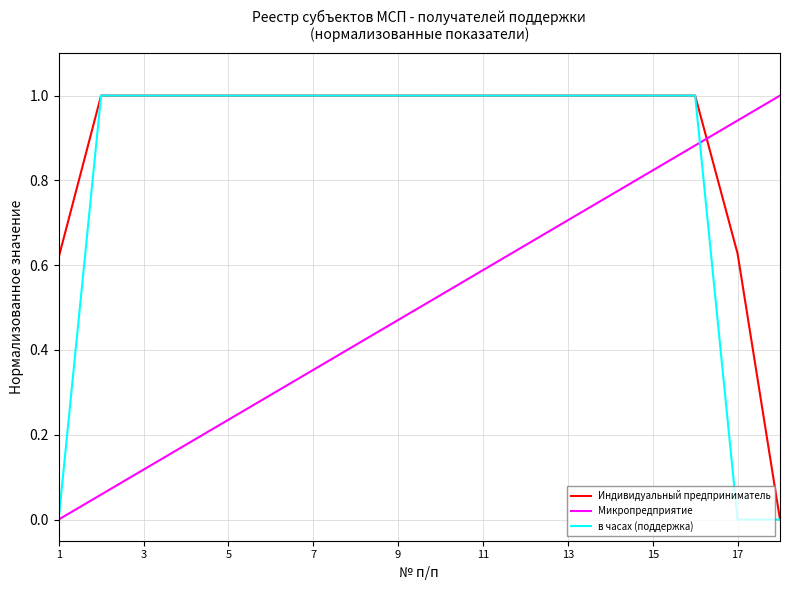

Which series has the largest total across all categories?

Индивидуальный предприниматель